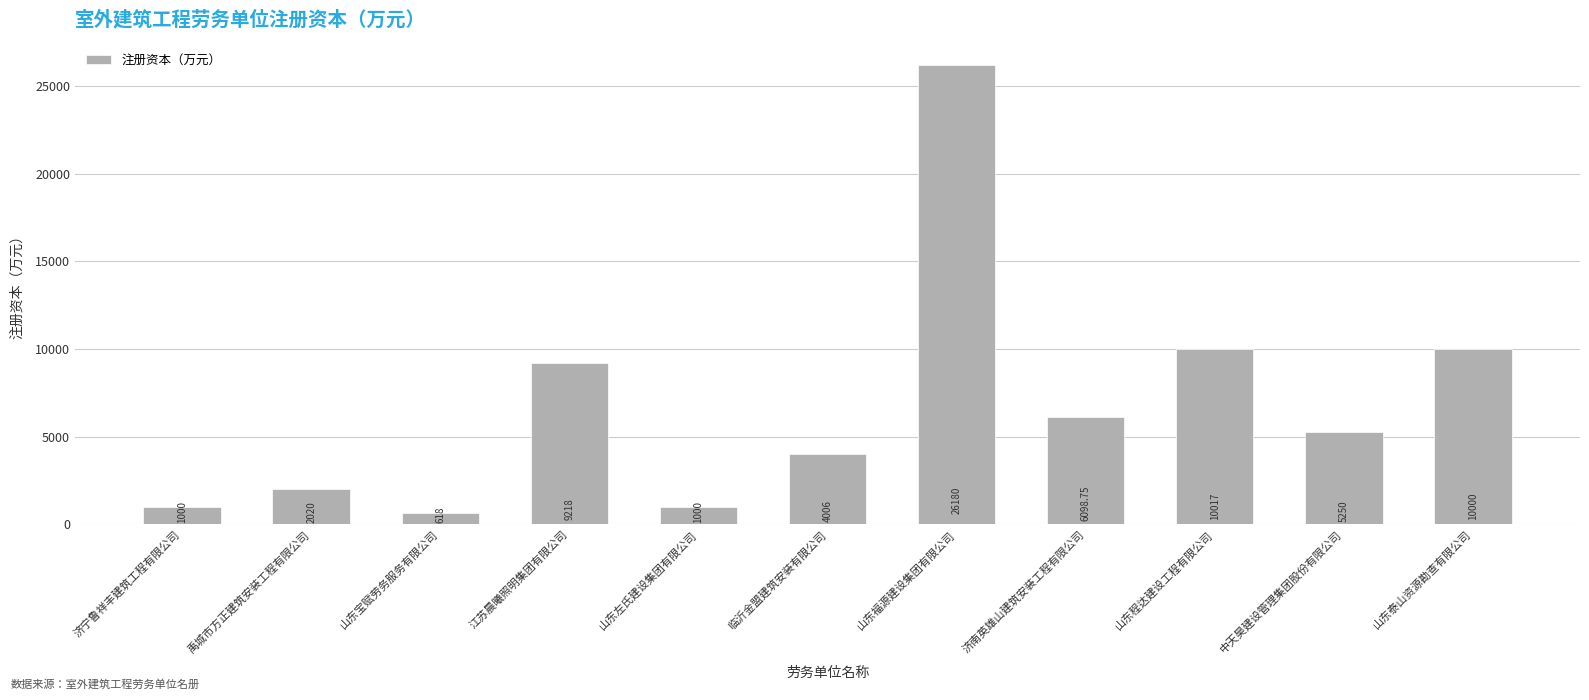

Reading right to left, what are all the values shown in this chart?

山东泰山资源勘查有限公司=10000.0	中天昊建设管理集团股份有限公司=5250.0	山东程达建设工程有限公司=10017.0	济南英雄山建筑安装工程有限公司=6098.8	山东福源建设集团有限公司=26180.0	临沂金盟建筑安装有限公司=4006.0	山东左氏建设集团有限公司=1000.0	江苏晨曦照明集团有限公司=9218.0	山东宝赋劳务服务有限公司=618.0	禹城市方正建筑安装工程有限公司=2020.0	济宁鲁祥丰建筑工程有限公司=1000.0